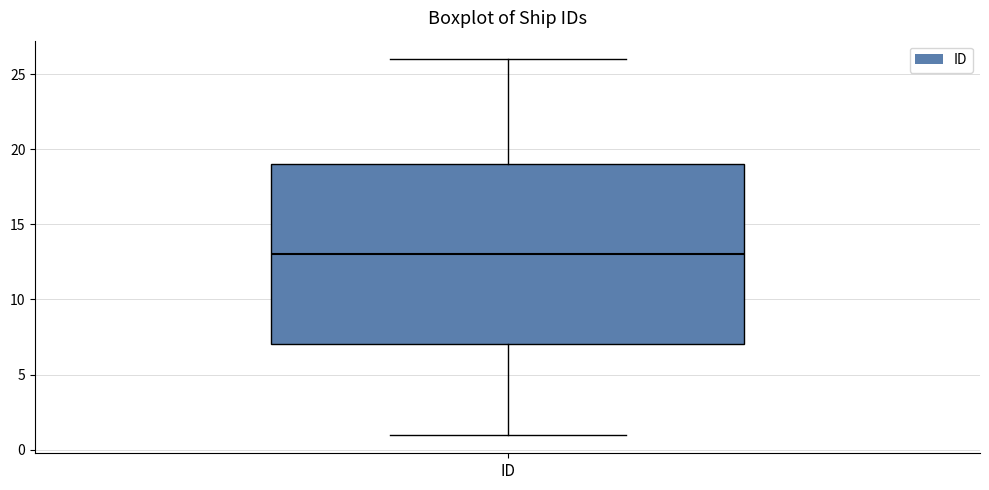

Read this box plot against the y-axis: the position of the median line, the range covered by the box, and the ends of both whiskers. The values are not printed on the chart, so give them approximately, as read against the axis.

median 13, box 7 to 19, whiskers 1 to 26